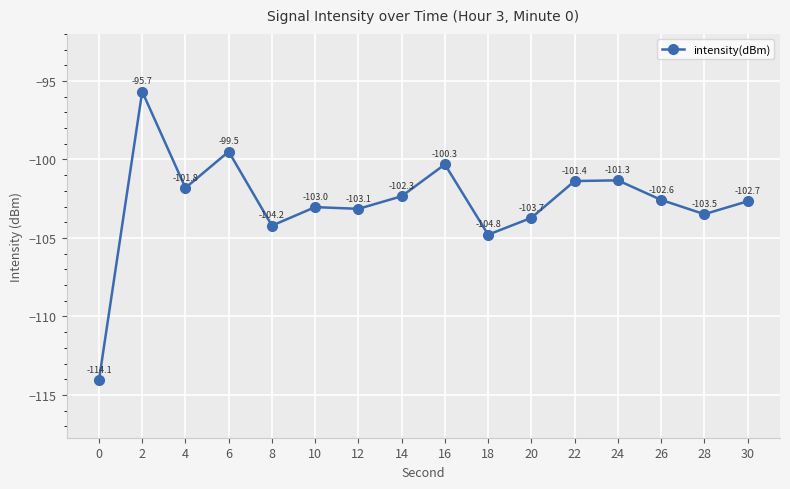

What is the difference between the values at 12 and 4?

1.3